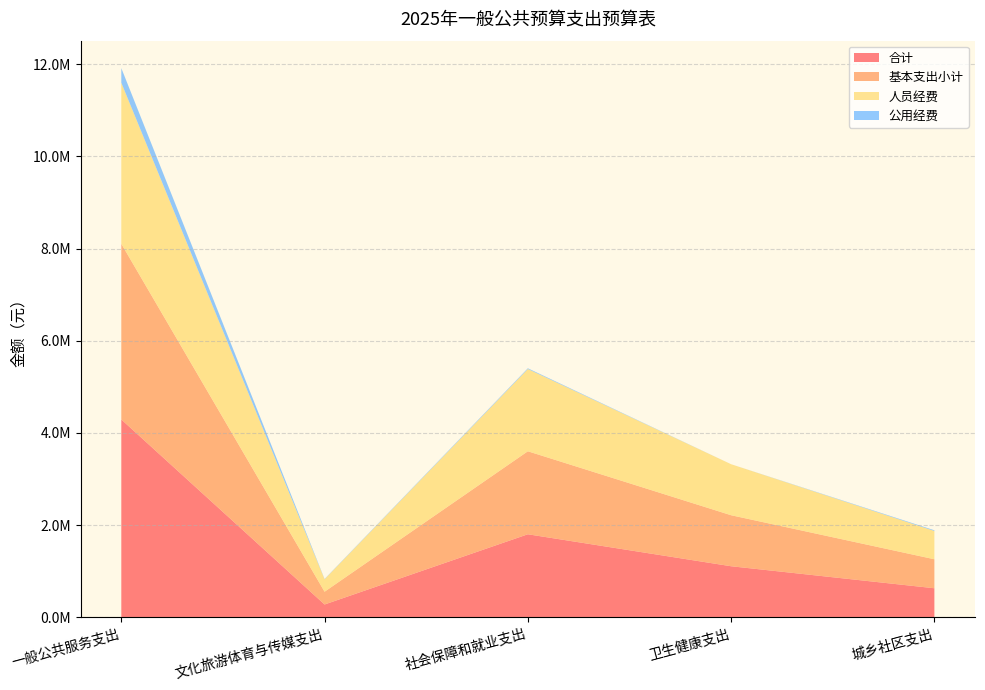

Reading left to right, list all the values displayed in this chart.

合计: 4292506.0	277036.0	1801055.9	1107044.1	629238.0
基本支出小计: 3812506.0	277036.0	1801055.9	1107044.1	629238.0
人员经费: 3494706.0	270836.0	1785555.9	1107044.1	613738.0
公用经费: 317800.0	6200.0	15500.0	0.0	15500.0